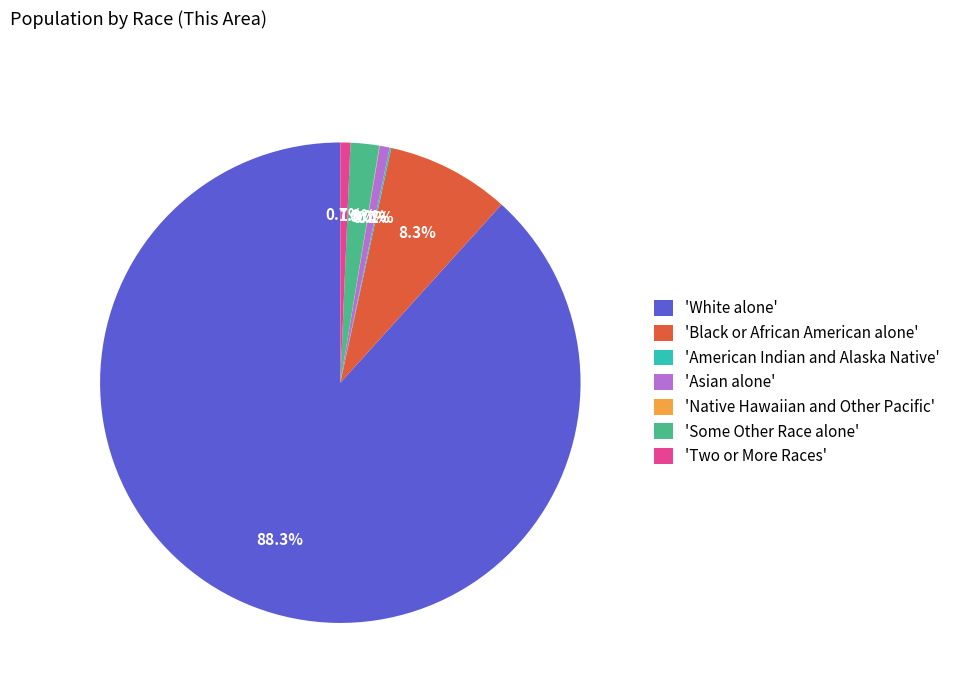

Which category has the biggest portion of the pie?

'White alone'